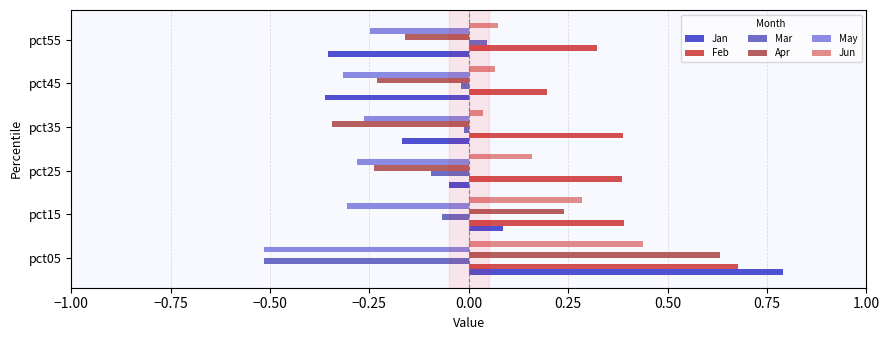

Which category has the highest value in the Jun series?

pct05